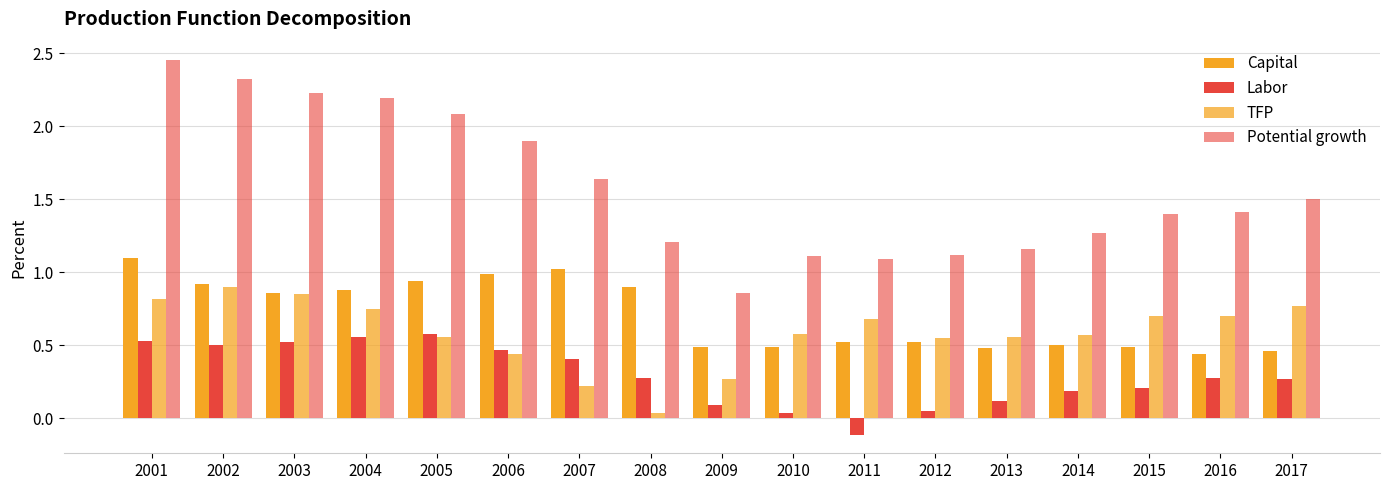

How many categories are shown in the chart?

17